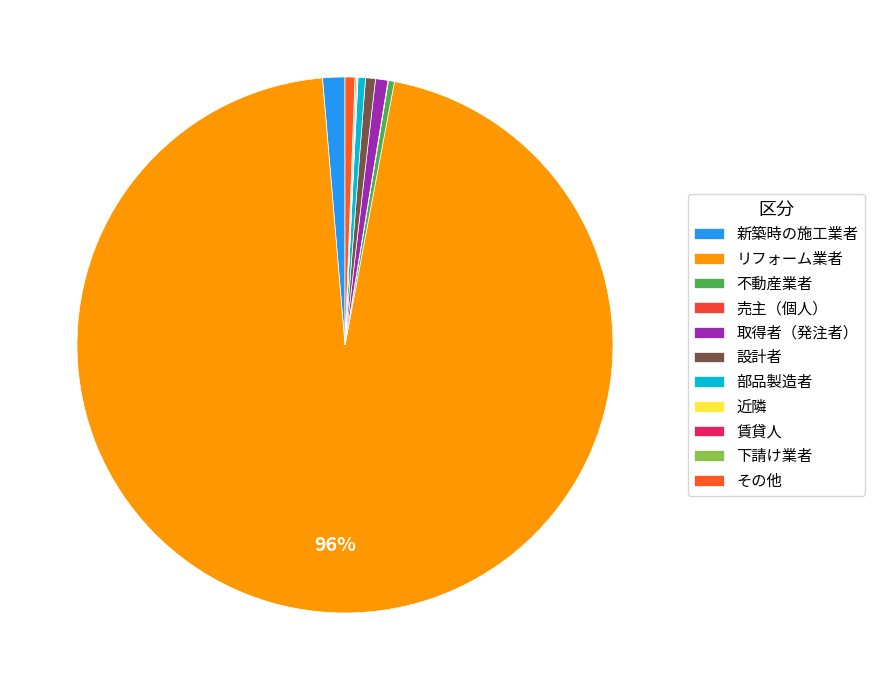

Is it true that 近隣 is 13% of the pie?

False